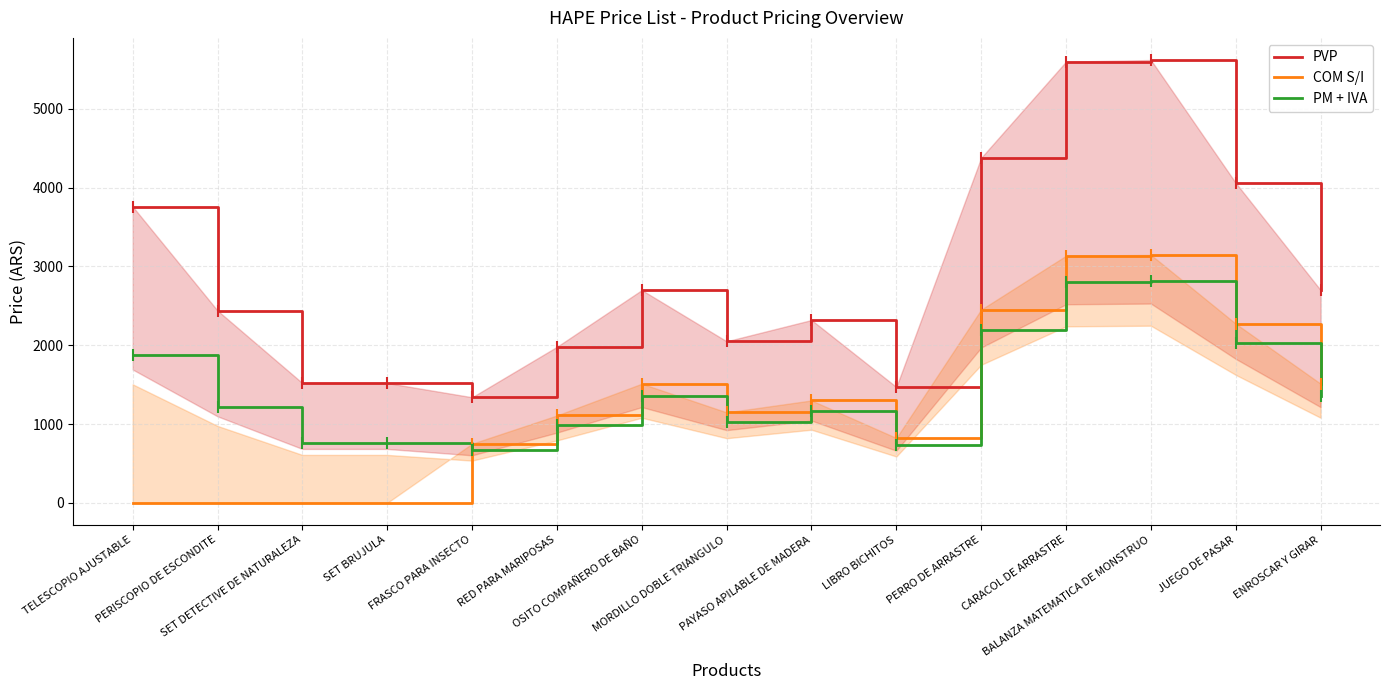

Which series has the widest spread of values?

PVP